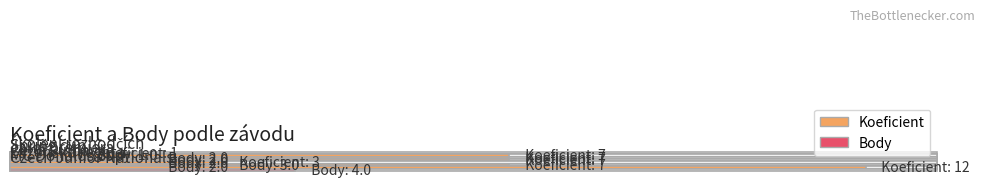

Rank the series at Cena Šumavy from highest to lowest value.

Koeficient, Body